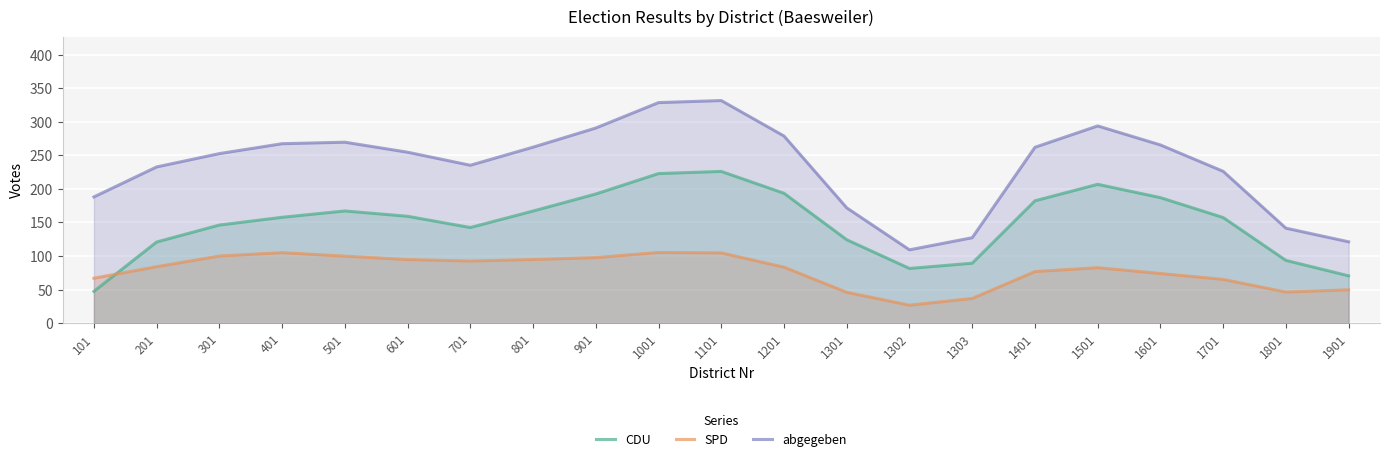

What is the lowest value of the abgegeben series?

109.3